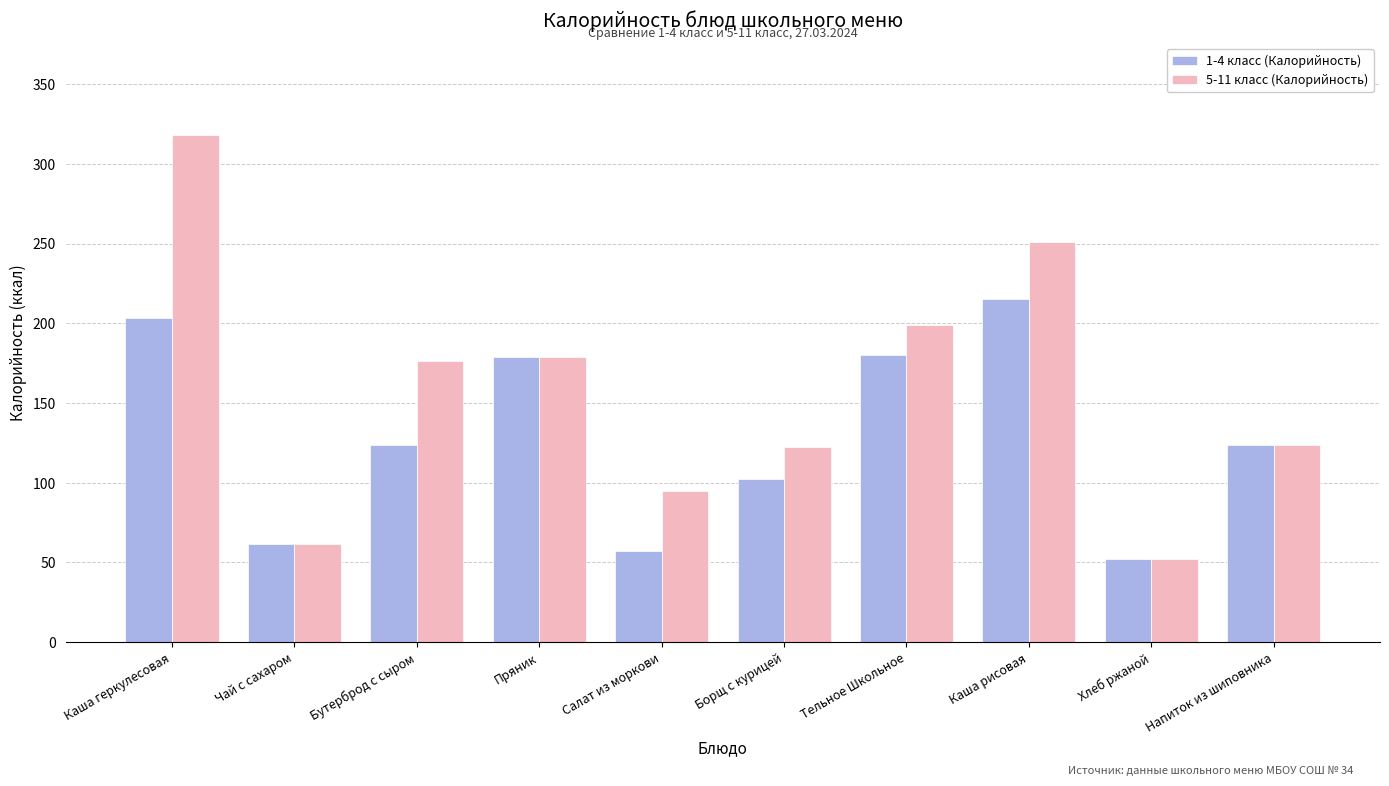

How many values in the 5-11 класс (Калорийность) series exceed 176?

5